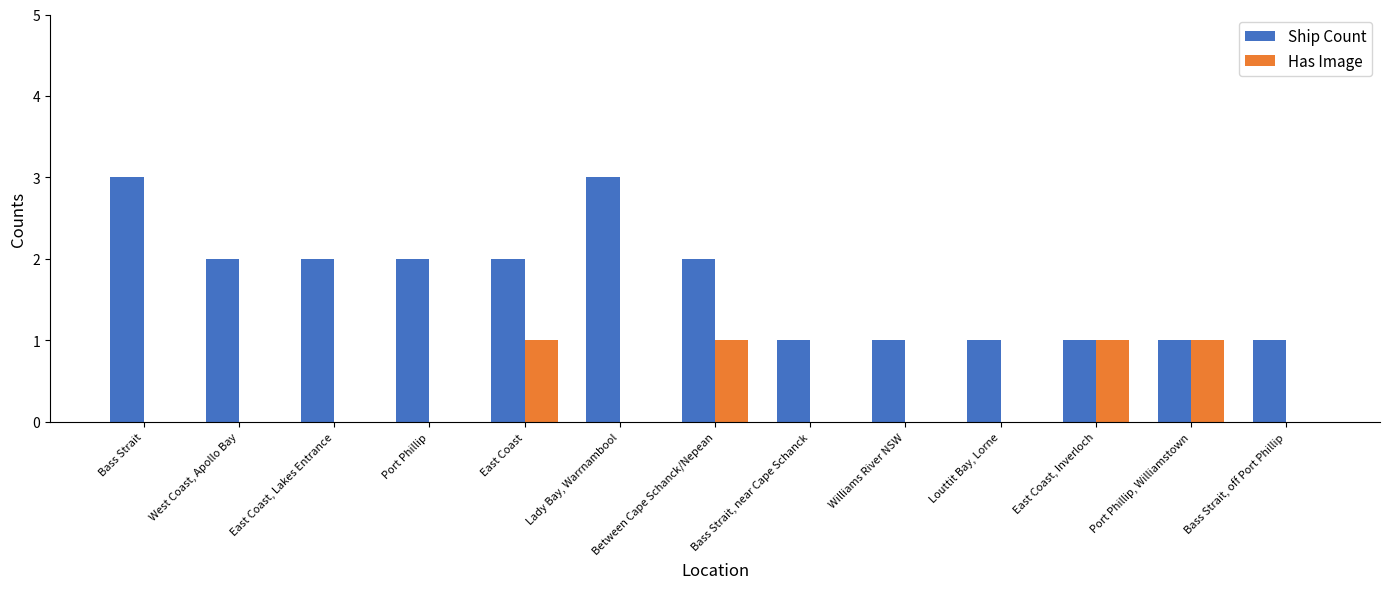

What is the highest value of the Ship Count series?

3